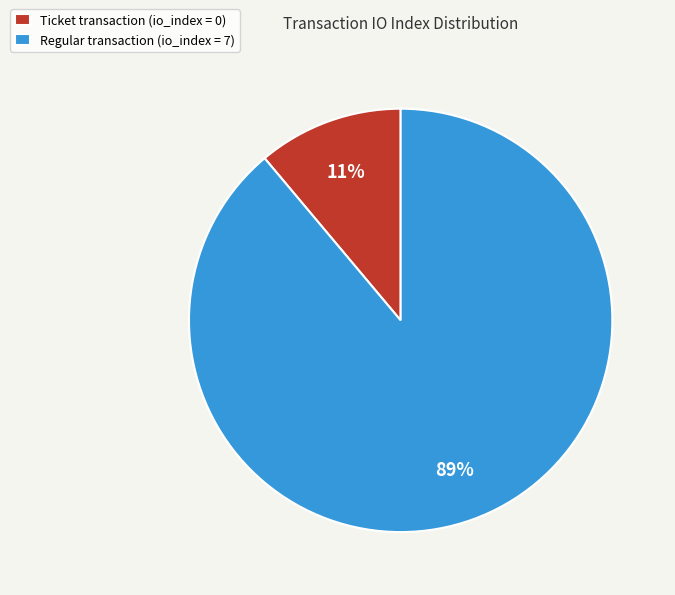

Which slice is the smallest?

Ticket transaction (io_index = 0)